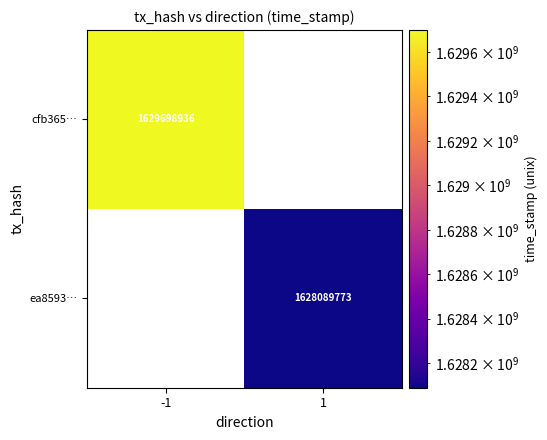

True or false: cfb365… has a value of 1629698936 at -1.

True